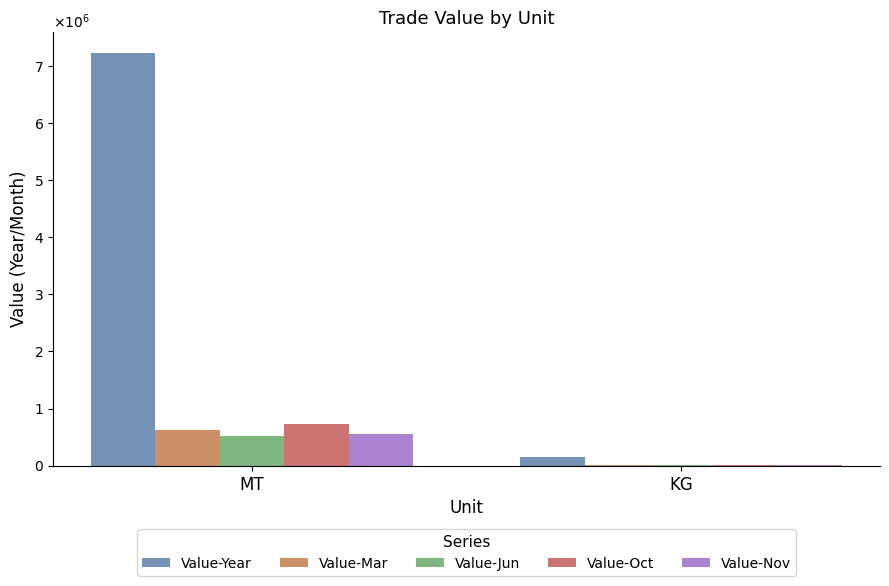

At which label does Value-Year reach its minimum?

KG